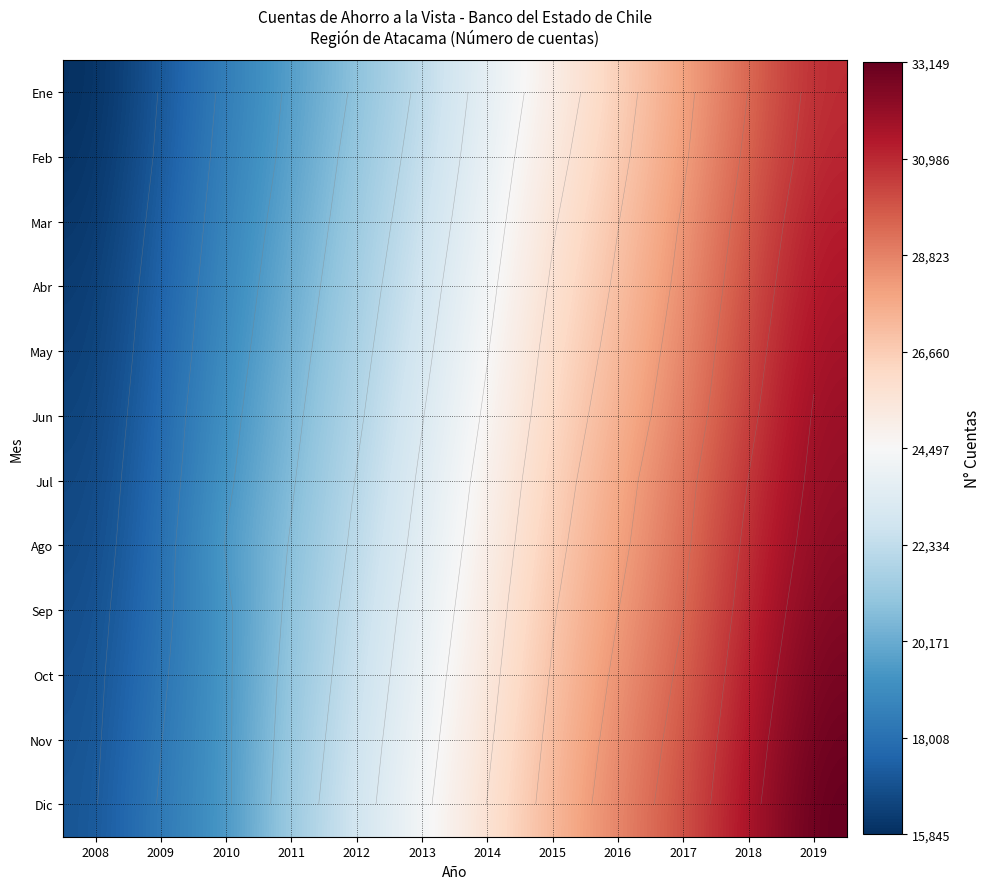

At how many categories does at least one series exceed 21330?

9